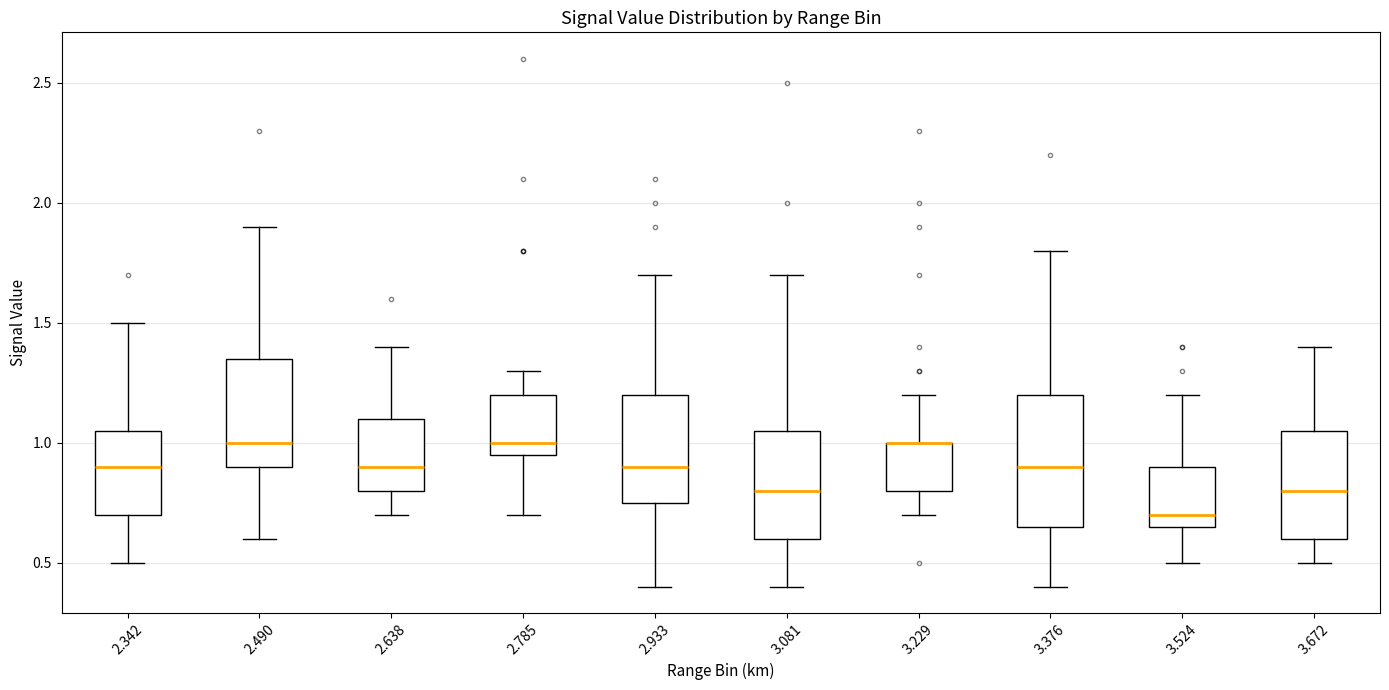

Reading left to right, read every box against the y-axis: the position of its median line, the range the box covers, and the ends of its whiskers. The values are not printed on the chart, so give them approximately, as read against the axis.

2.342: median 0.90, box 0.70 to 1.05, whiskers 0.50 to 1.50
2.490: median 1.00, box 0.90 to 1.35, whiskers 0.60 to 1.90
2.638: median 0.90, box 0.80 to 1.10, whiskers 0.70 to 1.40
2.785: median 1.00, box 0.95 to 1.20, whiskers 0.70 to 1.30
2.933: median 0.90, box 0.75 to 1.20, whiskers 0.40 to 1.70
3.081: median 0.80, box 0.60 to 1.05, whiskers 0.40 to 1.70
3.229: median 1.00 (drawn on the box's upper edge), box 0.80 to 1.00, whiskers 0.70 to 1.20
3.376: median 0.90, box 0.65 to 1.20, whiskers 0.40 to 1.80
3.524: median 0.70, box 0.65 to 0.90, whiskers 0.50 to 1.20
3.672: median 0.80, box 0.60 to 1.05, whiskers 0.50 to 1.40